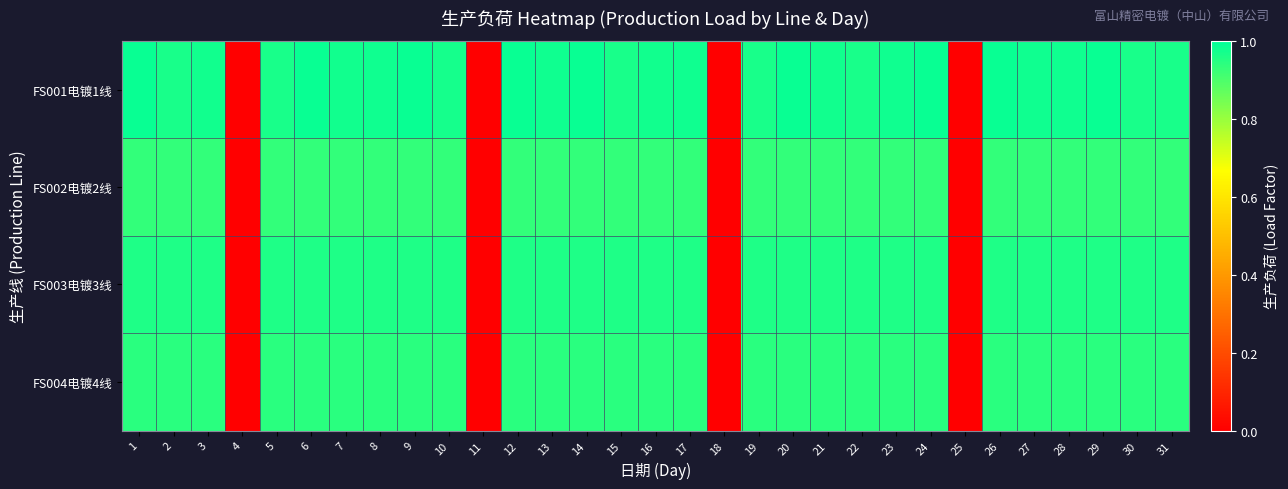

Reading right to left, list all the values displayed in this chart.

FS001电镀1线: 31=1.0	30=1.0	29=1.0	28=1.0	27=1.0	26=1.0	25=0.0	24=1.0	23=1.0	22=1.0	21=1.0	20=1.0	19=1.0	18=0.0	17=1.0	16=1.0	15=1.0	14=1.0	13=1.0	12=1.0	11=0.0	10=1.0	9=1.0	8=1.0	7=1.0	6=1.0	5=1.0	4=0.0	3=1.0	2=1.0	1=1.0
FS002电镀2线: 31=0.9	30=0.9	29=0.9	28=0.9	27=0.9	26=0.9	25=0.0	24=0.9	23=0.9	22=0.9	21=0.9	20=0.9	19=0.9	18=0.0	17=0.9	16=0.9	15=0.9	14=0.9	13=0.9	12=0.9	11=0.0	10=0.9	9=0.9	8=0.9	7=0.9	6=0.9	5=0.9	4=0.0	3=0.9	2=0.9	1=0.9
FS003电镀3线: 31=1.0	30=1.0	29=1.0	28=1.0	27=1.0	26=1.0	25=0.0	24=1.0	23=1.0	22=1.0	21=1.0	20=1.0	19=1.0	18=0.0	17=1.0	16=1.0	15=1.0	14=1.0	13=1.0	12=1.0	11=0.0	10=1.0	9=1.0	8=1.0	7=1.0	6=1.0	5=1.0	4=0.0	3=1.0	2=1.0	1=1.0
FS004电镀4线: 31=0.9	30=0.9	29=0.9	28=0.9	27=0.9	26=0.9	25=0.0	24=0.9	23=0.9	22=0.9	21=0.9	20=0.9	19=0.9	18=0.0	17=0.9	16=0.9	15=0.9	14=0.9	13=0.9	12=0.9	11=0.0	10=0.9	9=0.9	8=0.9	7=0.9	6=0.9	5=0.9	4=0.0	3=0.9	2=0.9	1=0.9